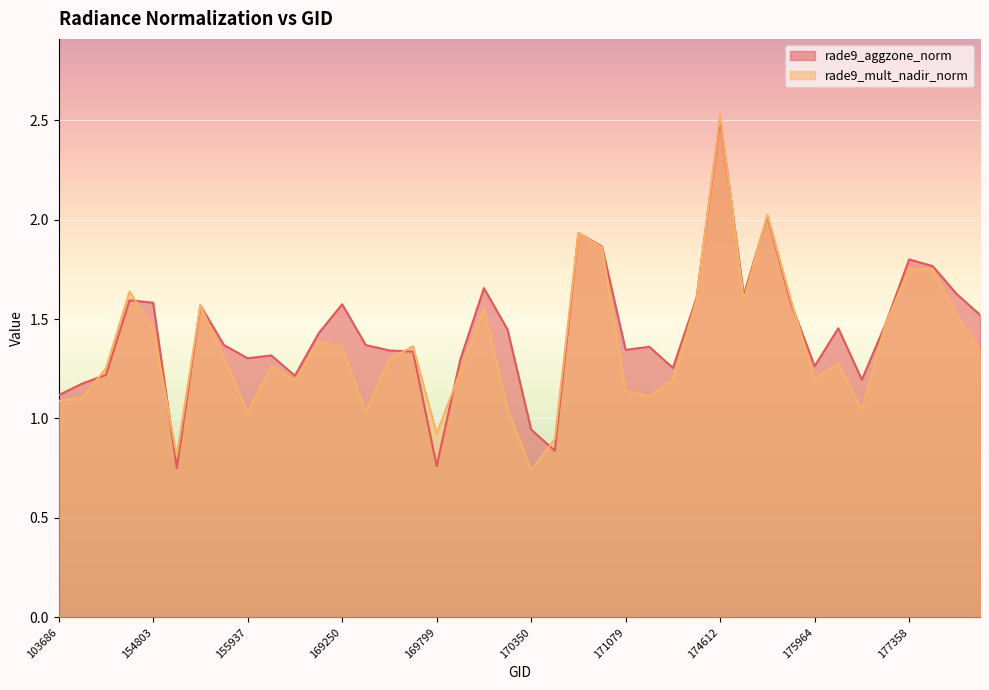

True or false: rade9_aggzone_norm and rade9_mult_nadir_norm intersect in this chart.

True